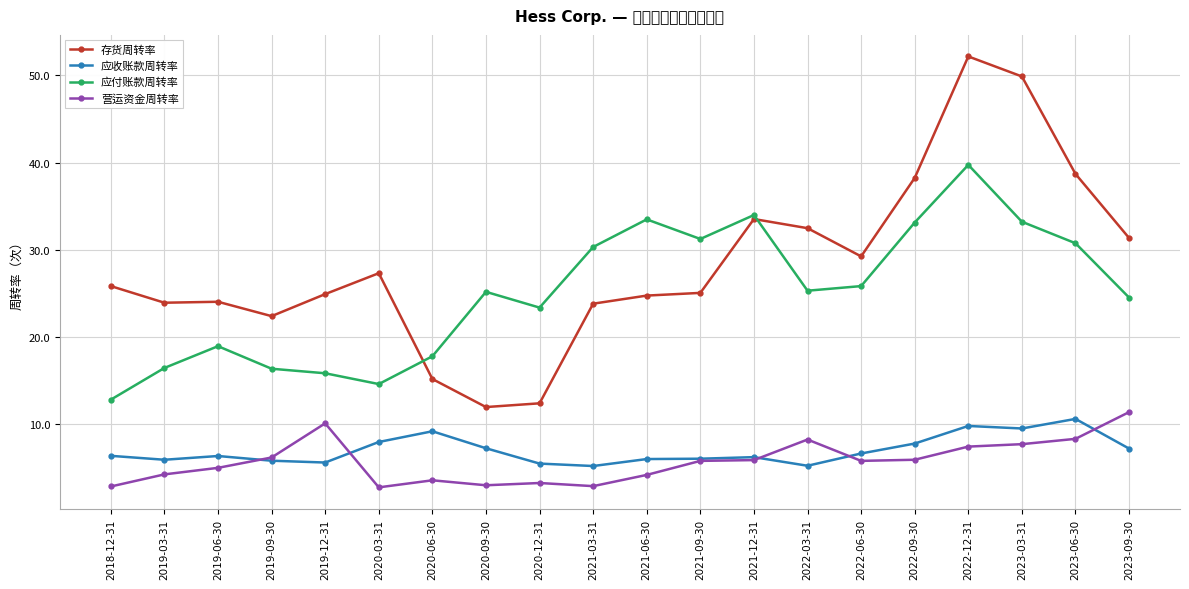

True or false: 营运资金周转率 and 存货周转率 cross at least once.

False